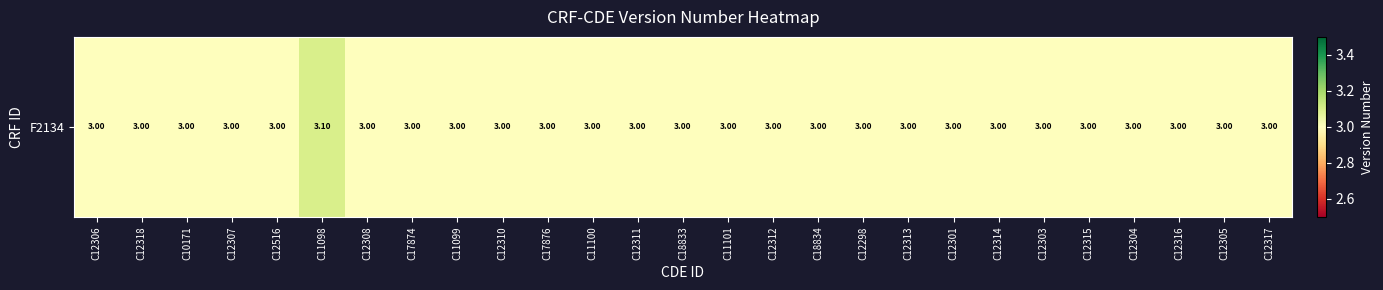

List the labels in order of value, largest first.

C11098, C12306, C12318, C10171, C12307, C12516, C12308, C17874, C11099, C12310, C17876, C11100, C12311, C18833, C11101, C12312, C18834, C12298, C12313, C12301, C12314, C12303, C12315, C12304, C12316, C12305, C12317